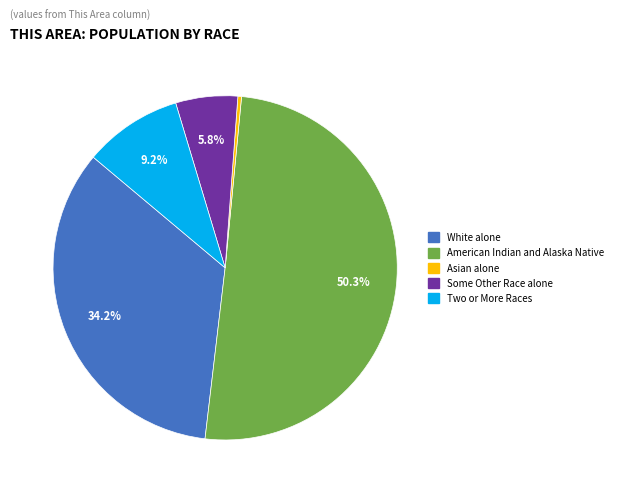

The American Indian and Alaska Native slice represents 50% of the pie. True or false?

True